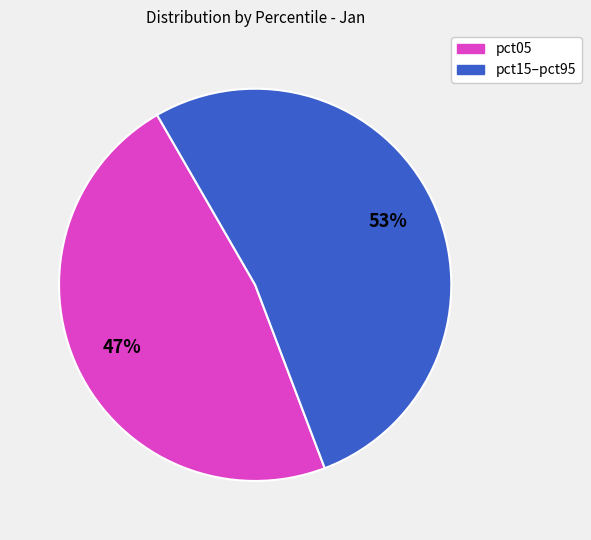

How many segments does this pie chart have?

2